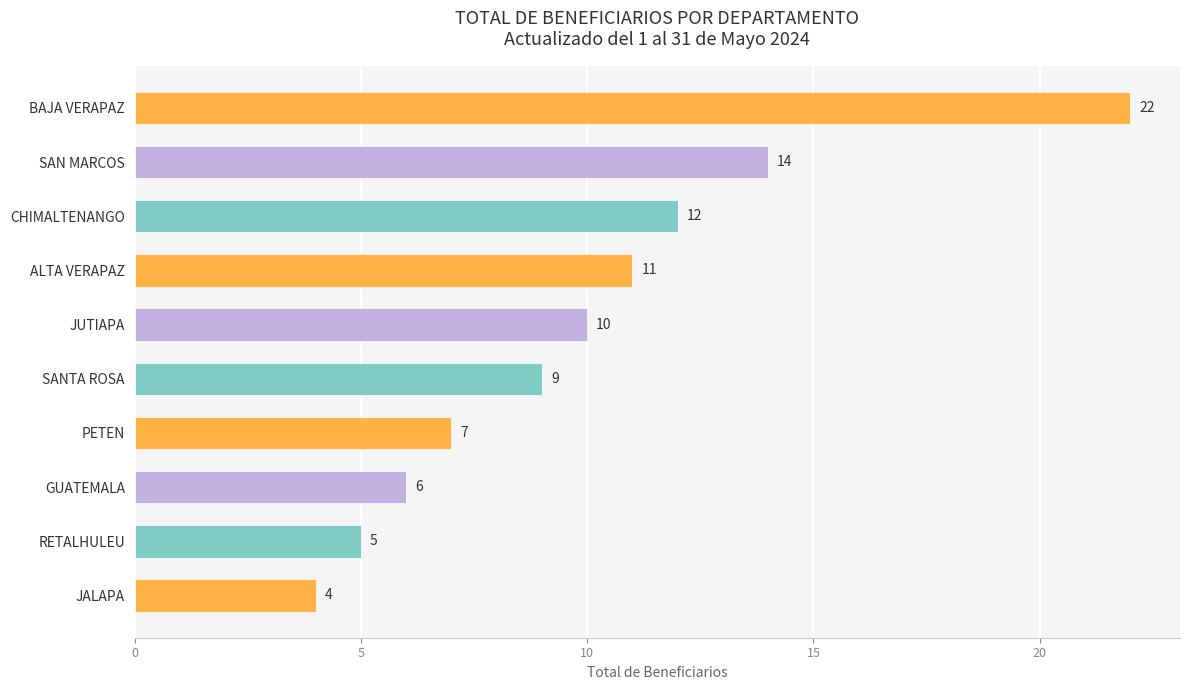

Reading top to bottom, extract all data points from this chart.

BAJA VERAPAZ=22	SAN MARCOS=14	CHIMALTENANGO=12	ALTA VERAPAZ=11	JUTIAPA=10	SANTA ROSA=9	PETEN=7	GUATEMALA=6	RETALHULEU=5	JALAPA=4